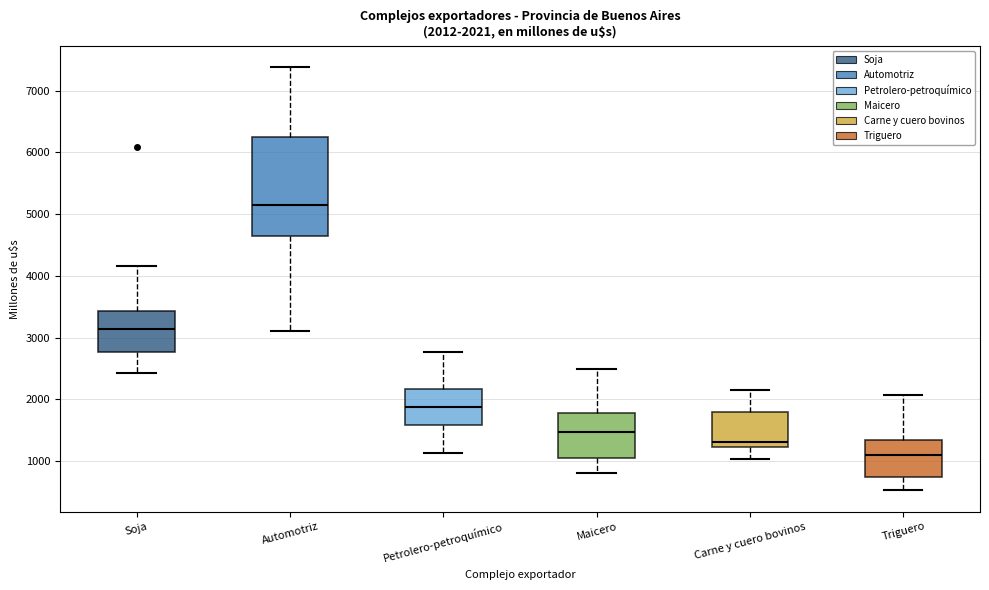

Comparing the boxes themselves (not the whiskers), which one is the tallest?

Automotriz